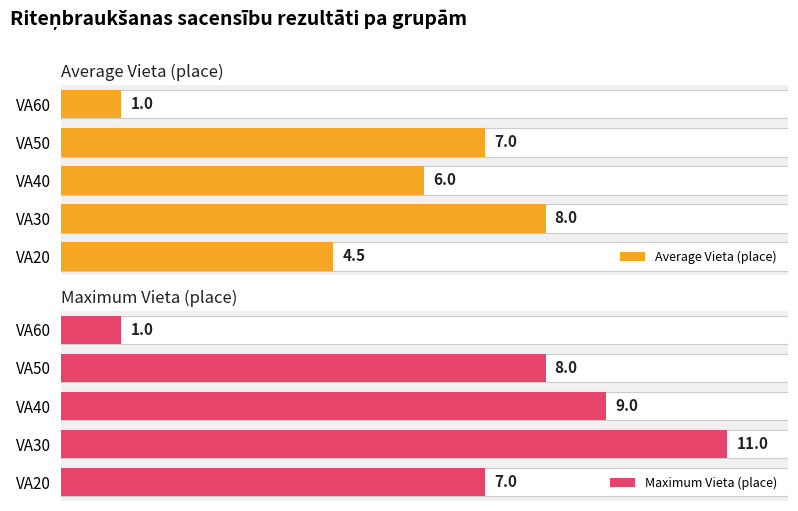

How many bars are there in each group?

2